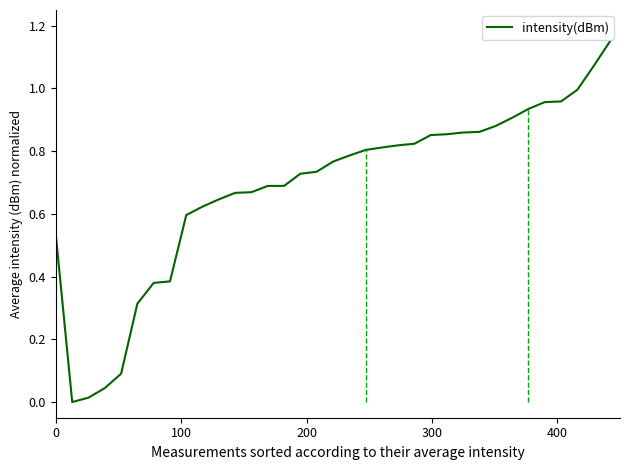

How many lines are shown in the chart?

1